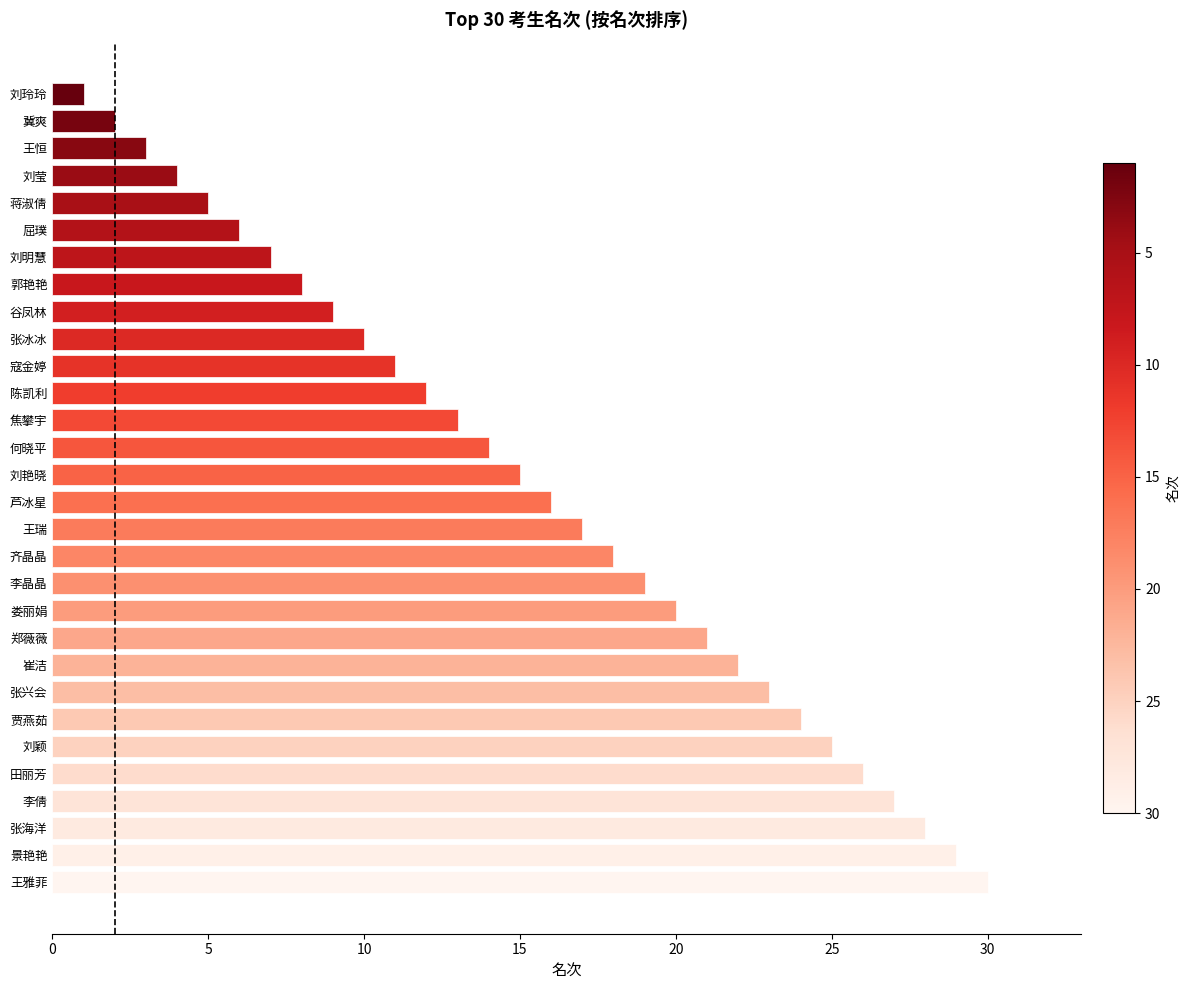

How many data points are less than 16?

15